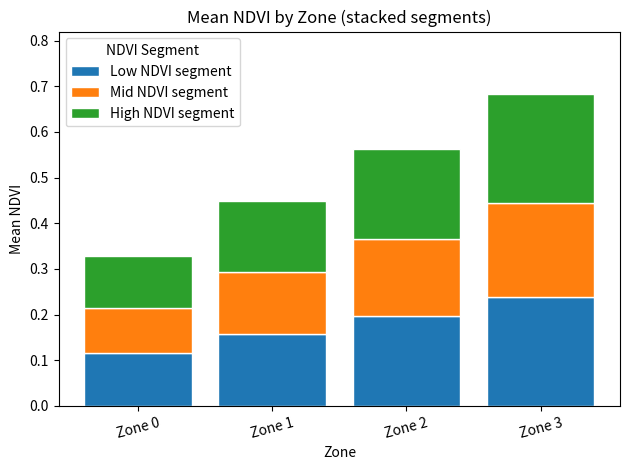

At which category is the sum across all series the highest?

Zone 3